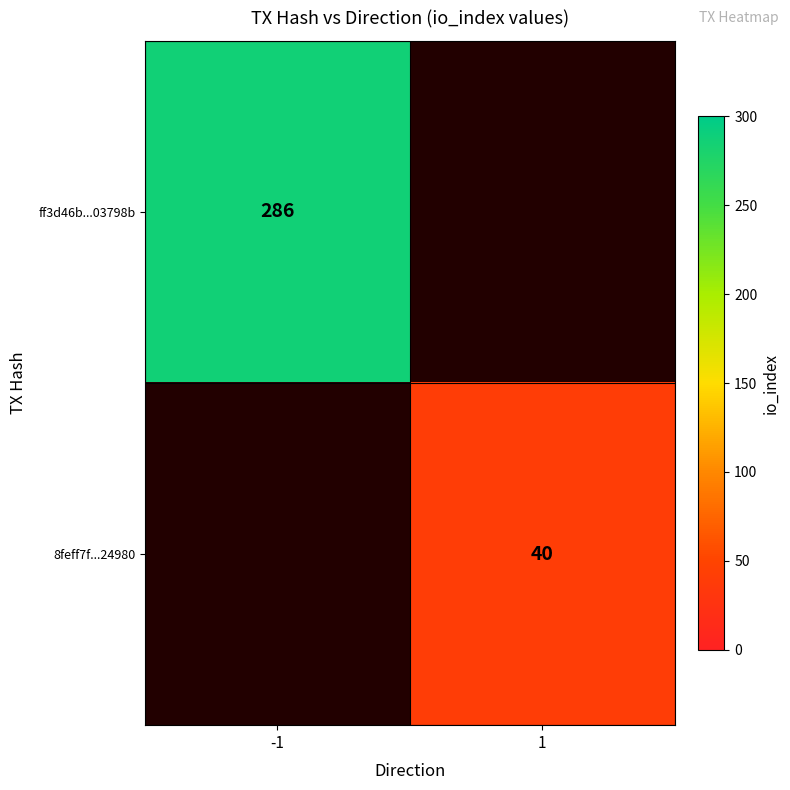

The value of 8feff7f...24980 at 1 is 40. True or false?

True